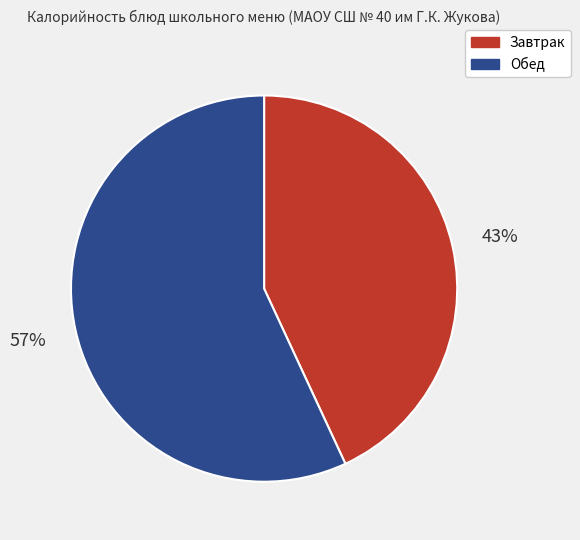

True or false: Обед accounts for 69% of the total.

False